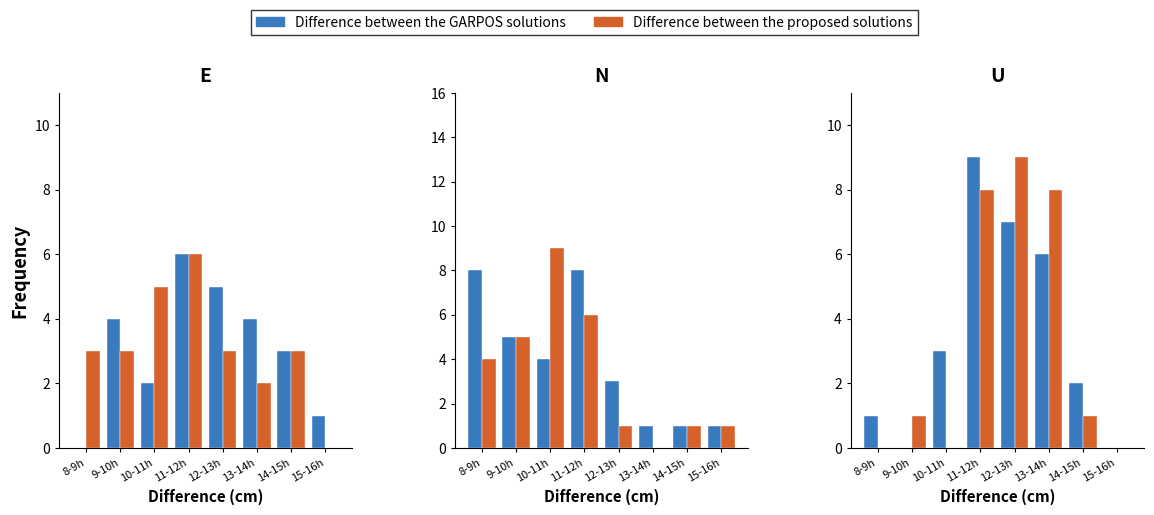

Which series has the largest total across all categories?

Difference between the GARPOS solutions